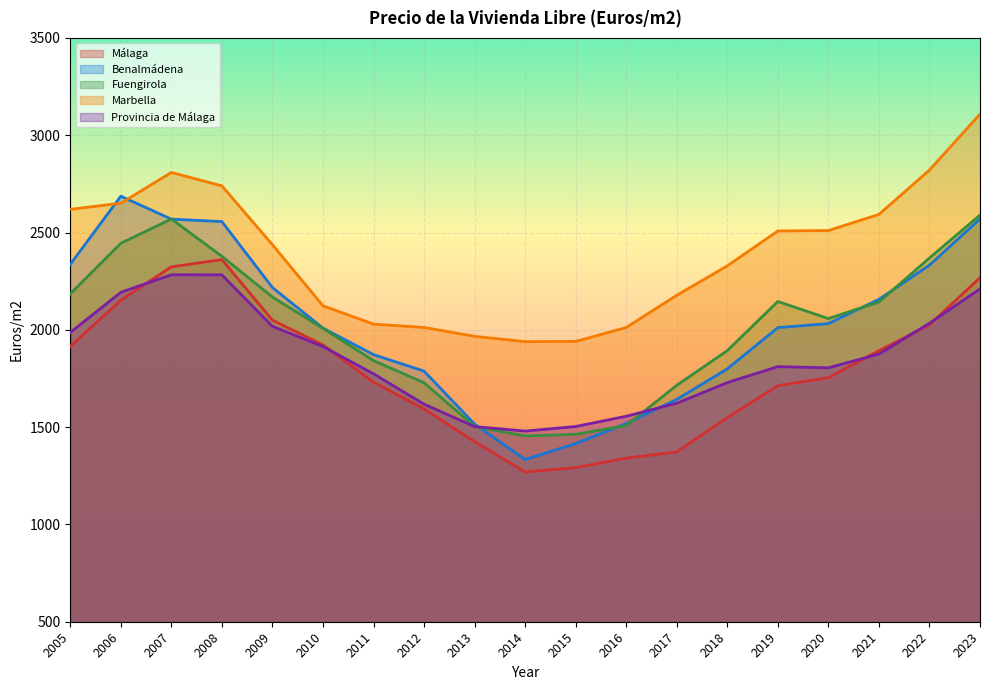

How many series are shown in this chart?

5